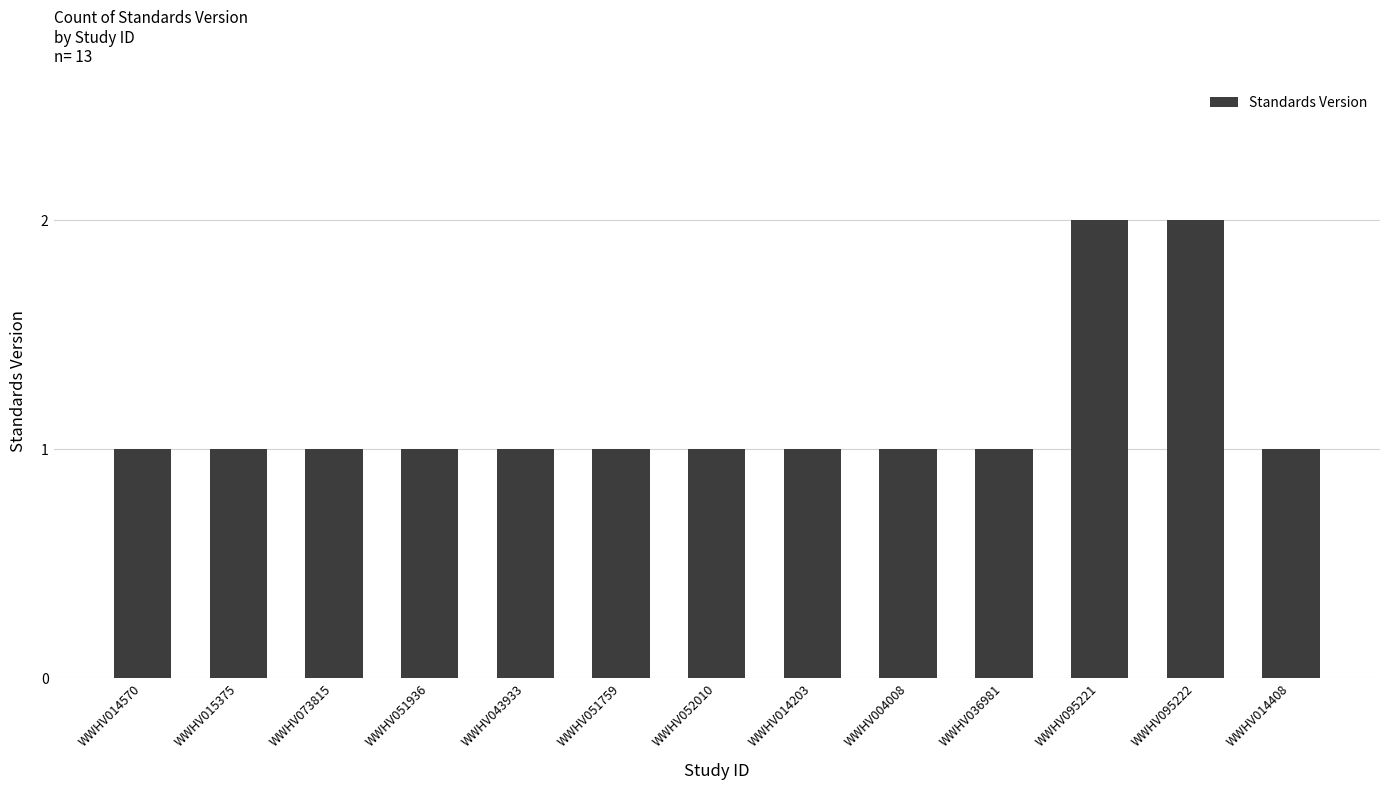

Reading left to right, transcribe all the data shown in this chart.

1	1	1	1	1	1	1	1	1	1	2	2	1